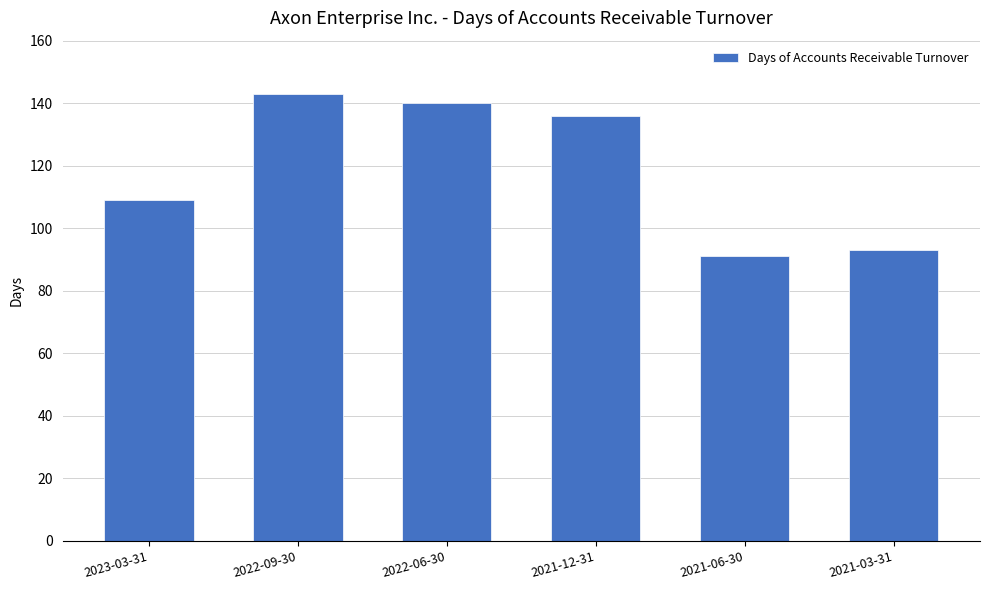

What is the greatest value displayed?

143